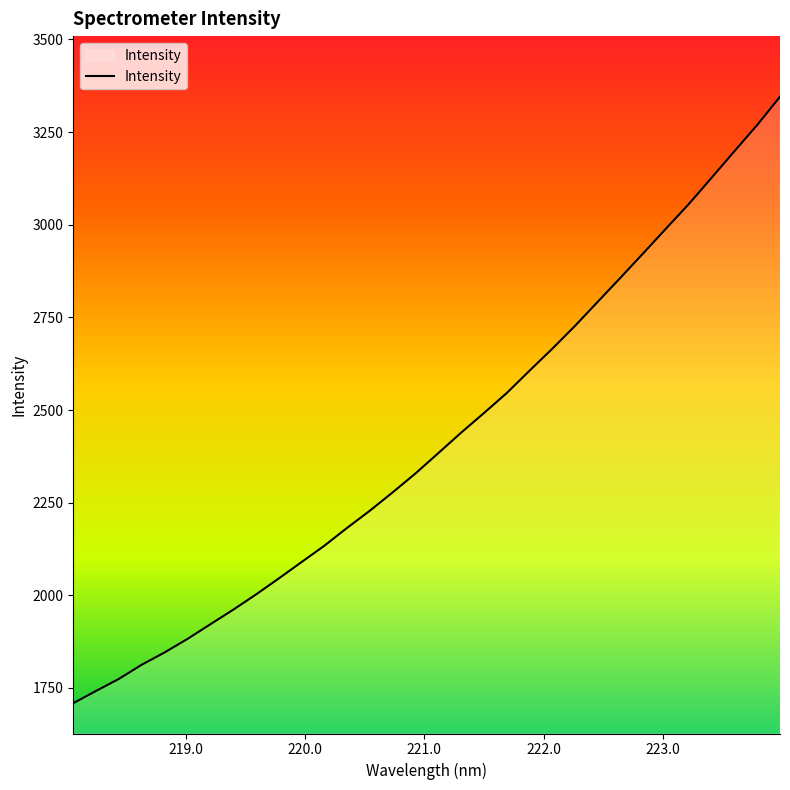

What is the maximum value shown in the chart?

3345.3